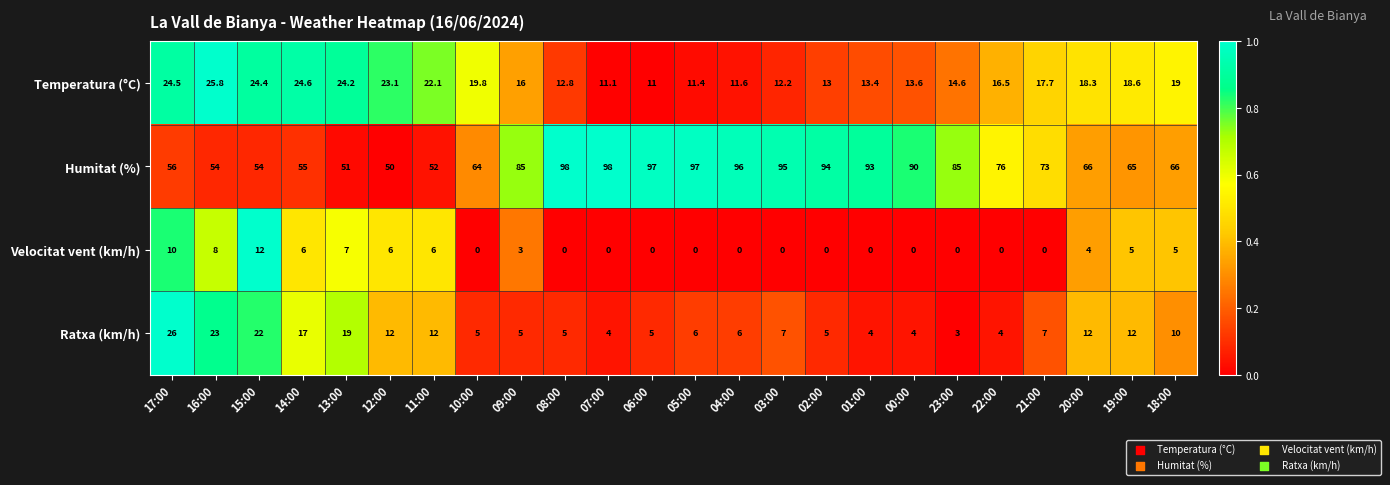

At how many categories does at least one series exceed 86?

9